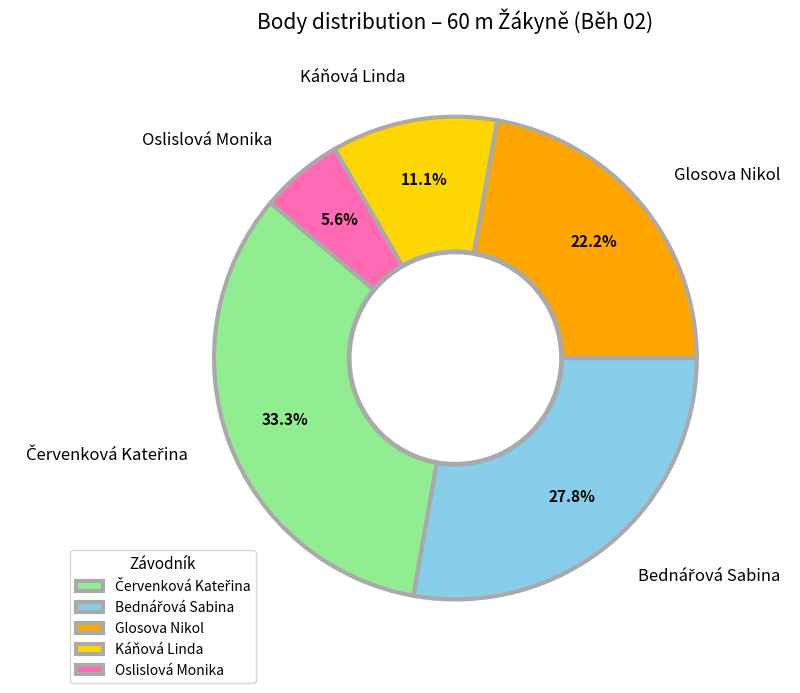

Count the number of slices in the pie.

5